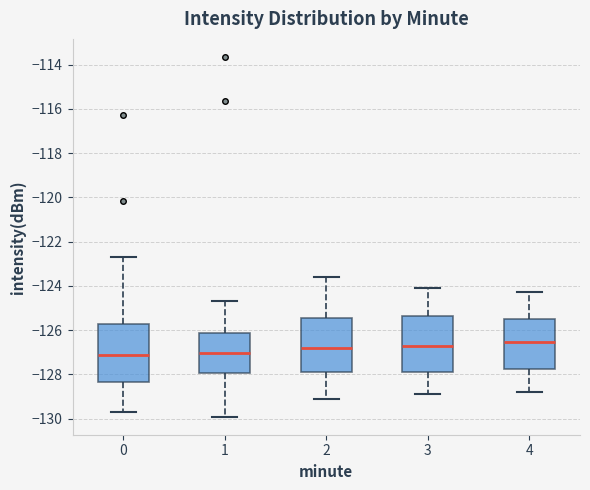

Where does the upper whisker of the box at x = 3 end on the y-axis? The values are not printed on the chart, so give them approximately, as read against the axis.

-124.0